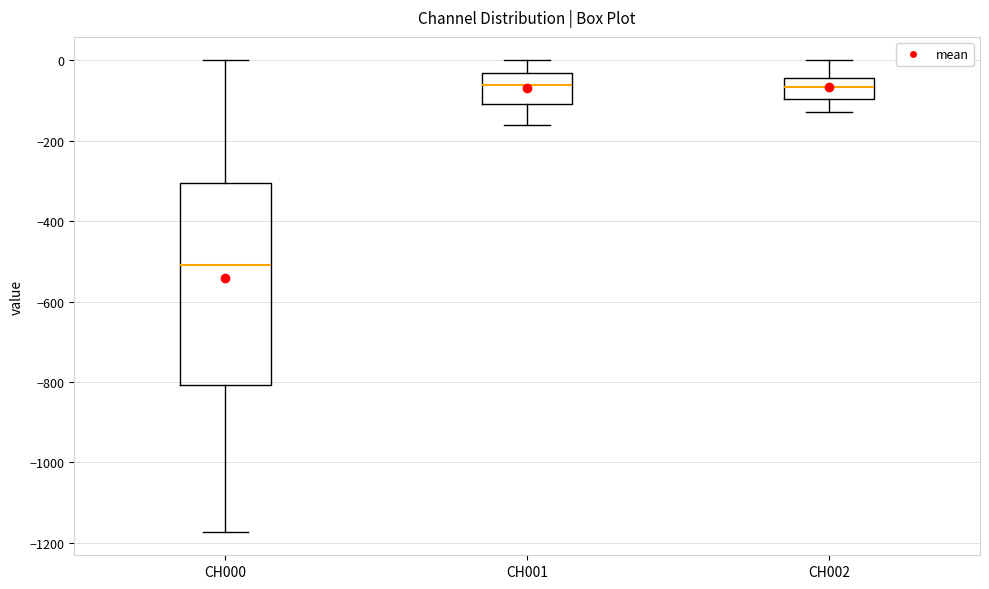

Comparing the boxes themselves (not the whiskers), which one is the tallest?

CH000